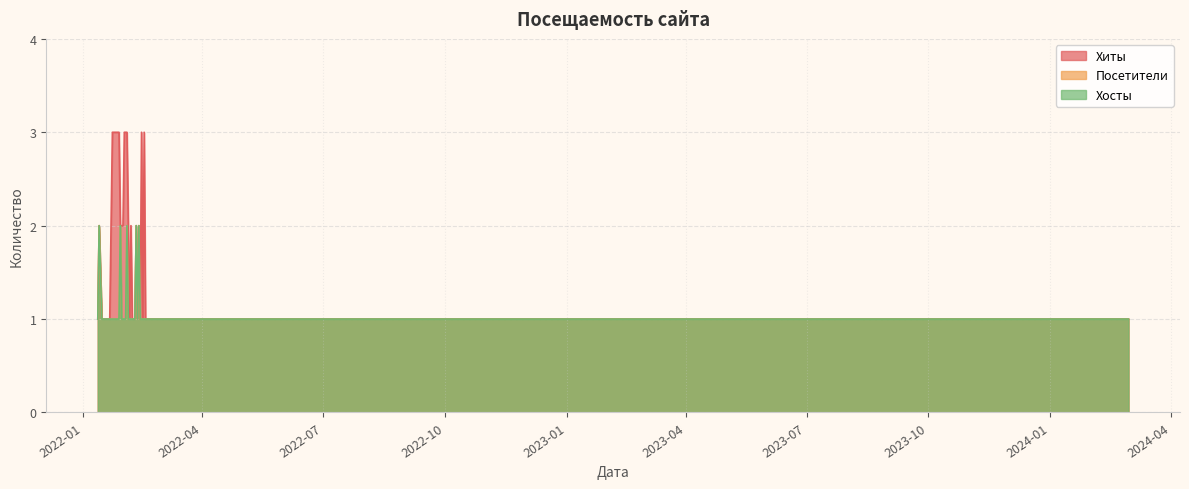

True or false: Хосты and Посетители cross at least once.

False